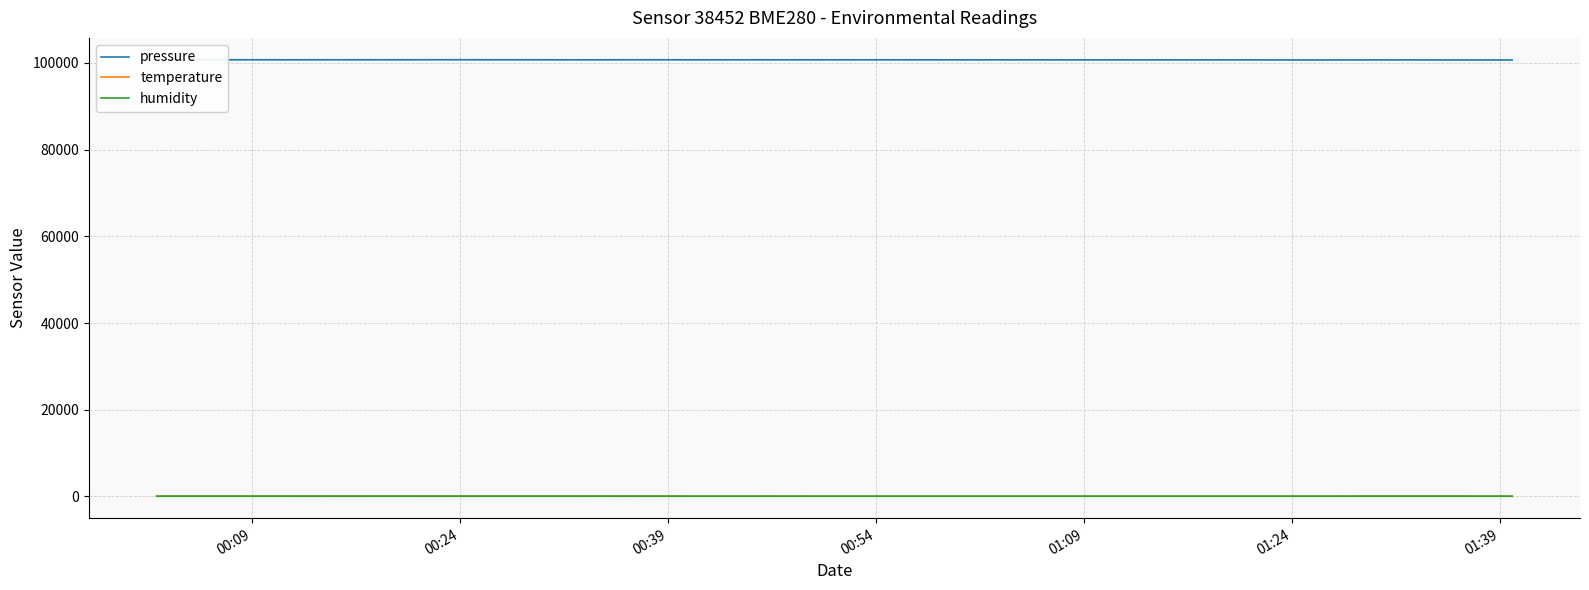

In temperature, how many points are lower than both neighbors (excluding endpoints)?

11